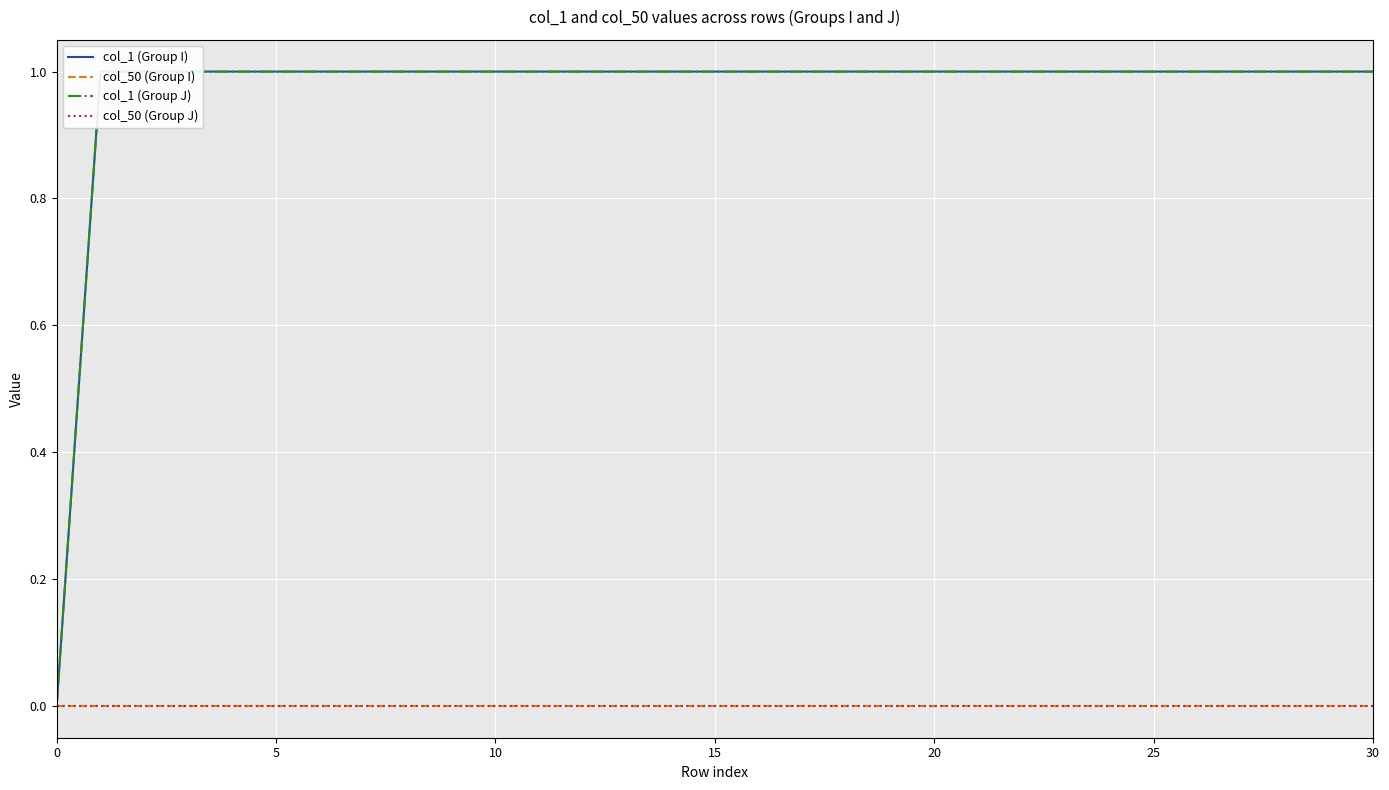

Between 7 and 14, which series saw the biggest shift?

col_1 (Group I)